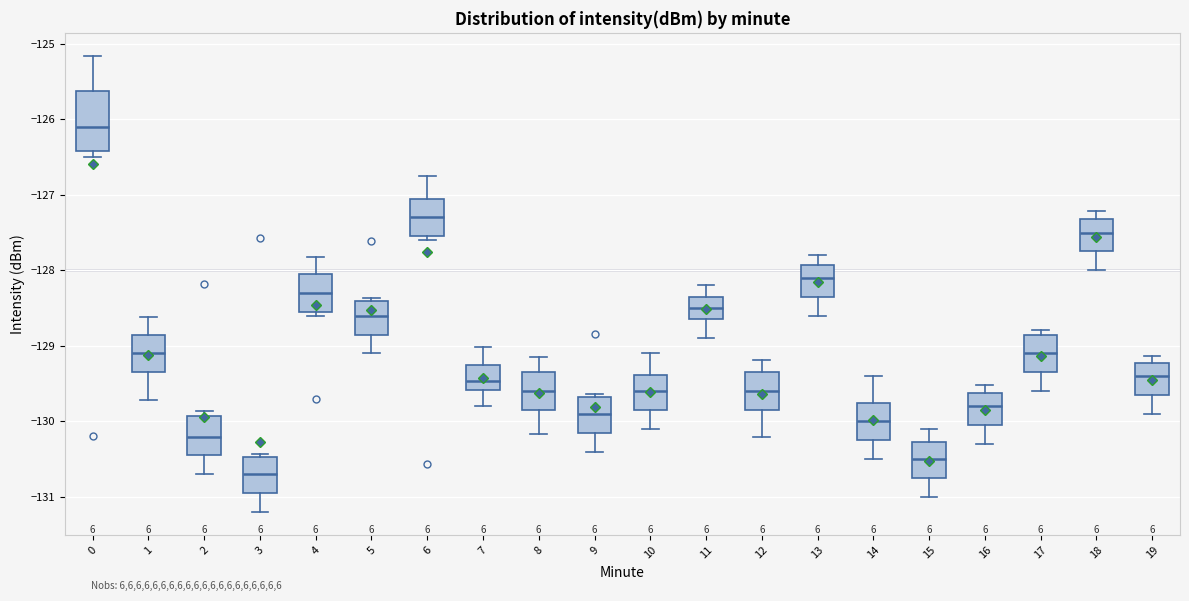

Reading left to right, transcribe this box plot: for each box, give where its median line is, the range the box spans, and where its two whiskers end, as read against the y-axis. The values are not printed on the chart, so give them approximately, as read against the axis.

0: median -126.1, box -126.4 to -125.6, whiskers -126.5 to -125.2
1: median -129.1, box -129.3 to -128.8, whiskers -129.7 to -128.6
2: median -130.2, box -130.4 to -129.9, whiskers -130.7 to -129.9 (just above the box's upper edge)
3: median -130.7, box -130.9 to -130.5, whiskers -131.2 to -130.4
4: median -128.3, box -128.5 to -128.0, whiskers -128.6 to -127.8
5: median -128.6, box -128.8 to -128.4, whiskers -129.1 to -128.4 (just above the box's upper edge)
6: median -127.3, box -127.5 to -127.0, whiskers -127.6 to -126.7
7: median -129.5, box -129.6 to -129.2, whiskers -129.8 to -129.0
8: median -129.6, box -129.8 to -129.3, whiskers -130.2 to -129.1
9: median -129.9, box -130.1 to -129.7, whiskers -130.4 to -129.6
10: median -129.6, box -129.8 to -129.4, whiskers -130.1 to -129.1
11: median -128.5, box -128.6 to -128.3, whiskers -128.9 to -128.2
12: median -129.6, box -129.8 to -129.3, whiskers -130.2 to -129.2
13: median -128.1, box -128.3 to -127.9, whiskers -128.6 to -127.8
14: median -130.0, box -130.2 to -129.8, whiskers -130.5 to -129.4
15: median -130.5, box -130.7 to -130.3, whiskers -131.0 to -130.1
16: median -129.8, box -130.0 to -129.6, whiskers -130.3 to -129.5
17: median -129.1, box -129.3 to -128.8, whiskers -129.6 to -128.8 (just above the box's upper edge)
18: median -127.5, box -127.7 to -127.3, whiskers -128.0 to -127.2
19: median -129.4, box -129.6 to -129.2, whiskers -129.9 to -129.1